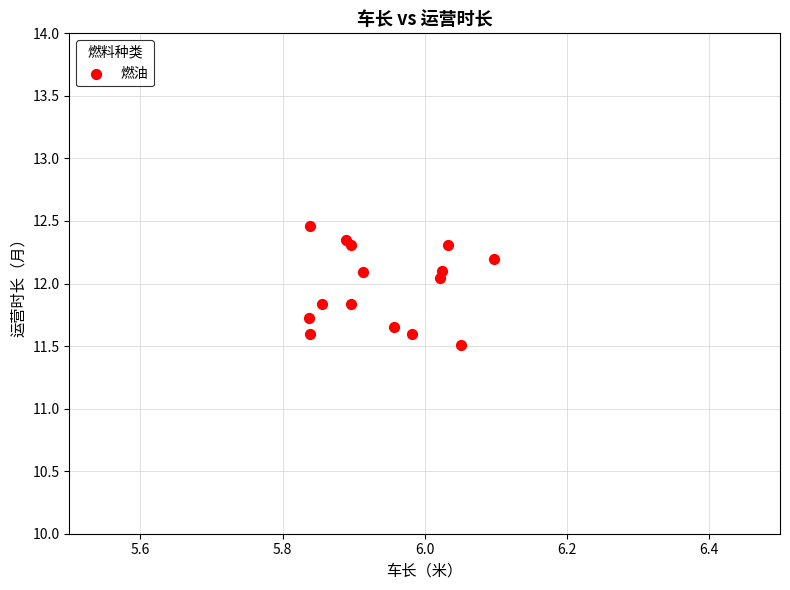

What Y value in the scatter plot is closest to 11?

11.5